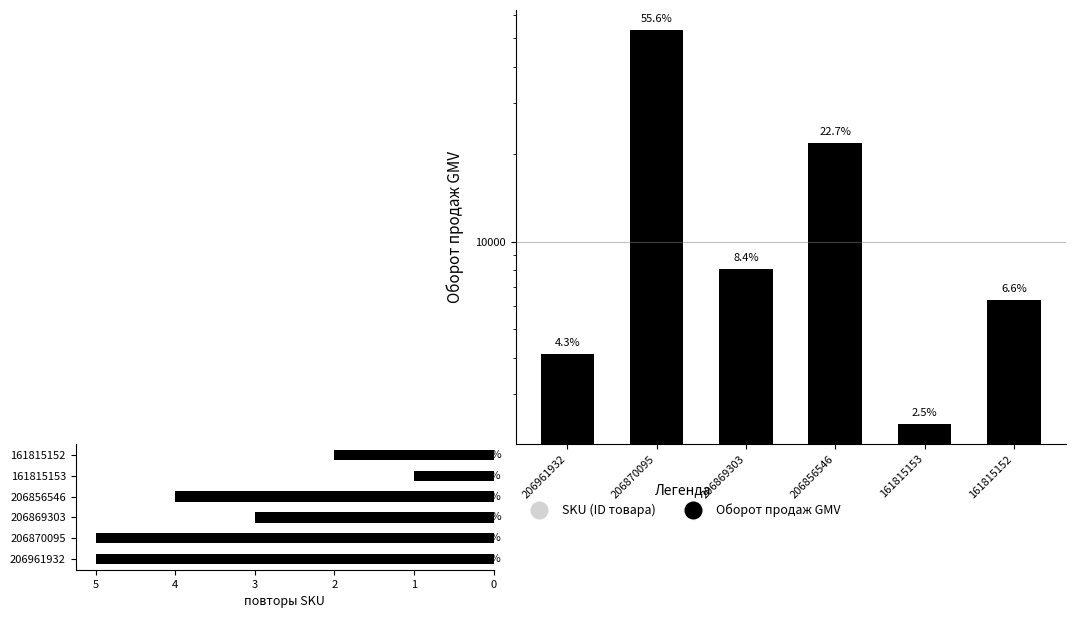

Does the chart contain stacked bars?

No